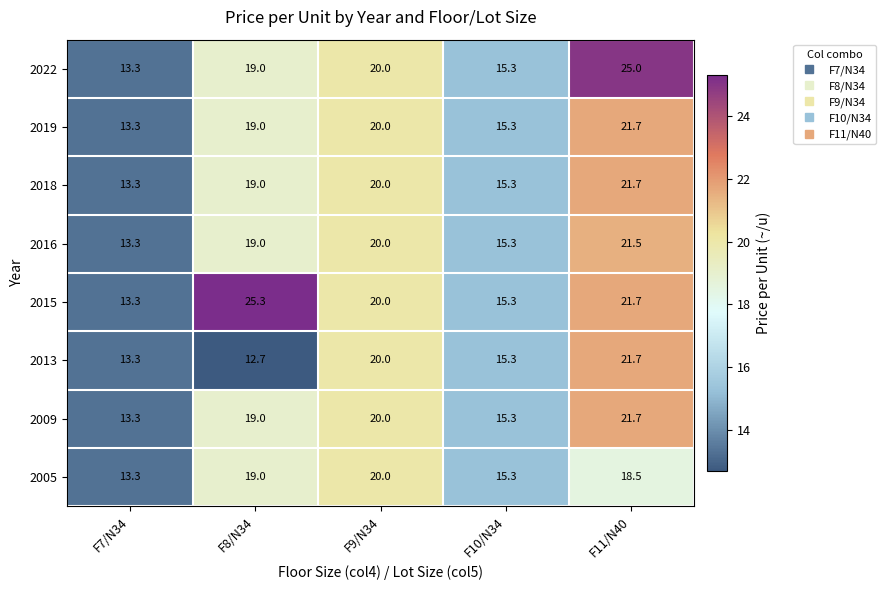

How many distinct data groups are displayed?

8